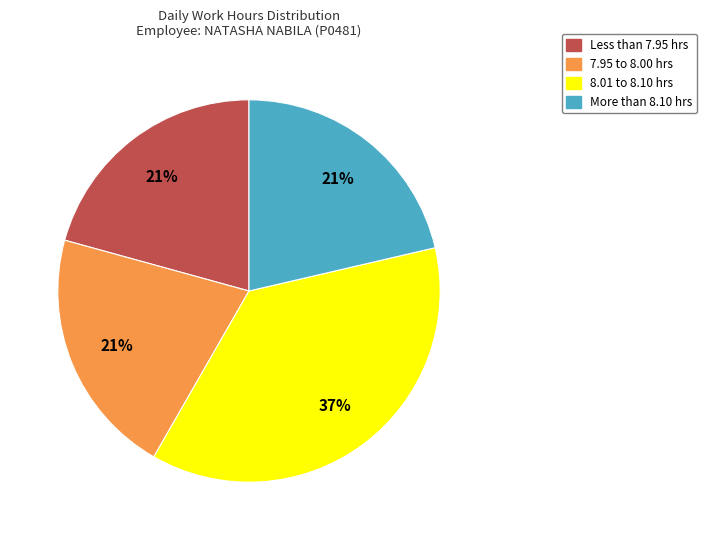

Is there a majority slice in this chart?

No